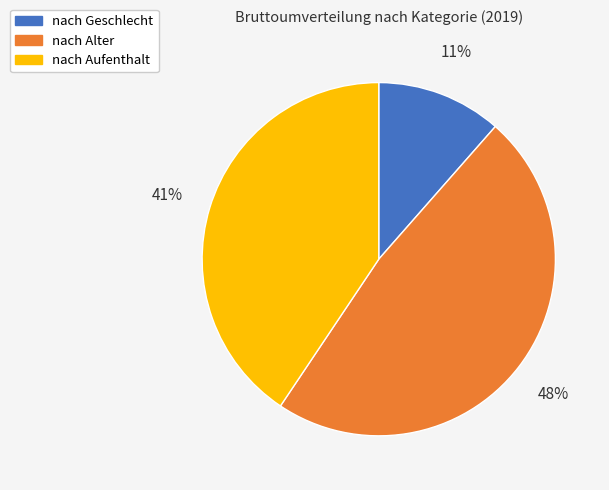

Count the number of slices in the pie.

3